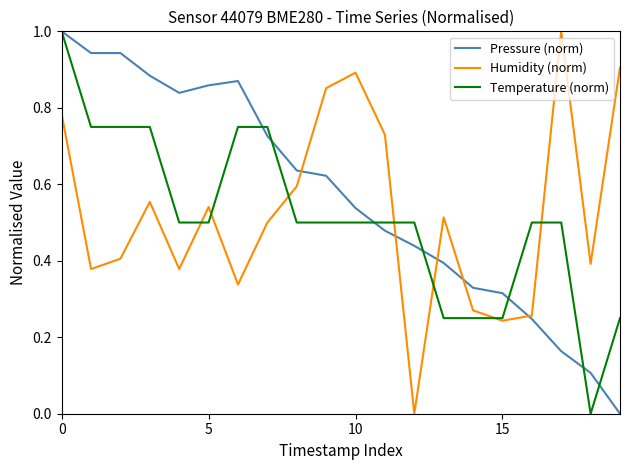

Which series has the largest total across all categories?

Pressure (norm)